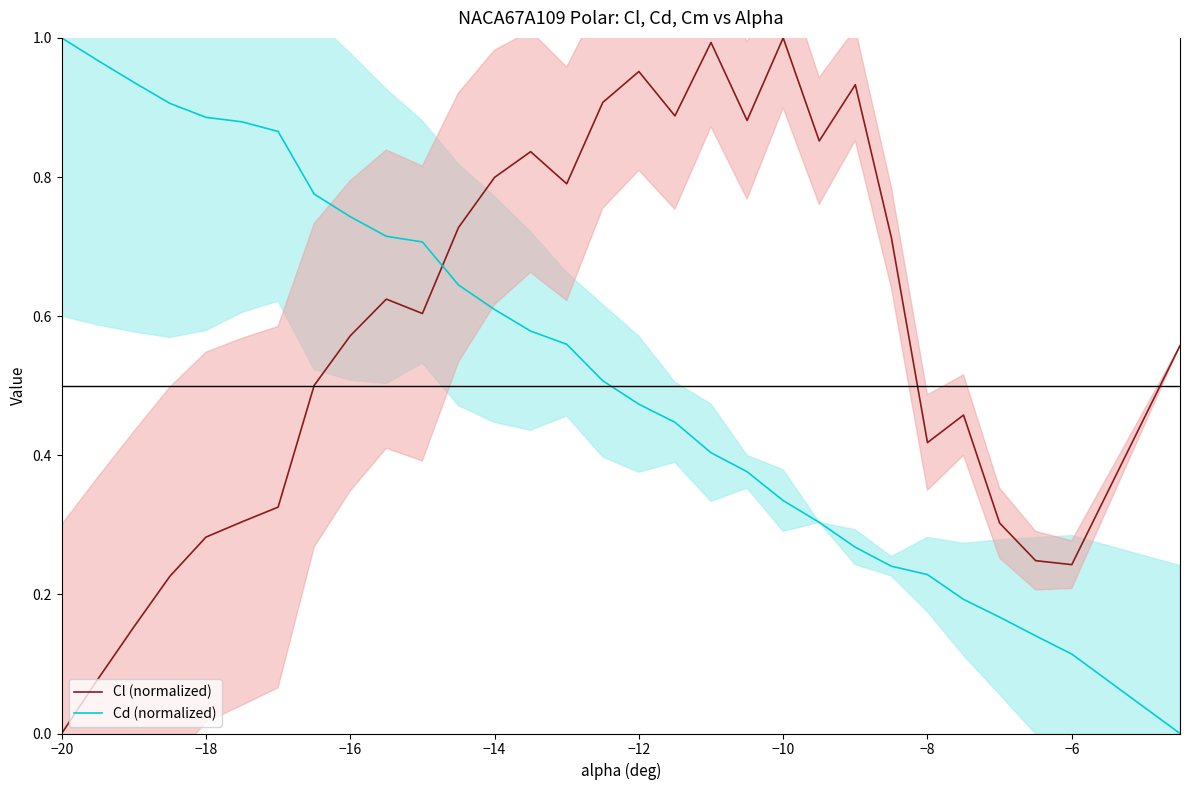

How many times do Cl (normalized) and Cd (normalized) cross each other?

1